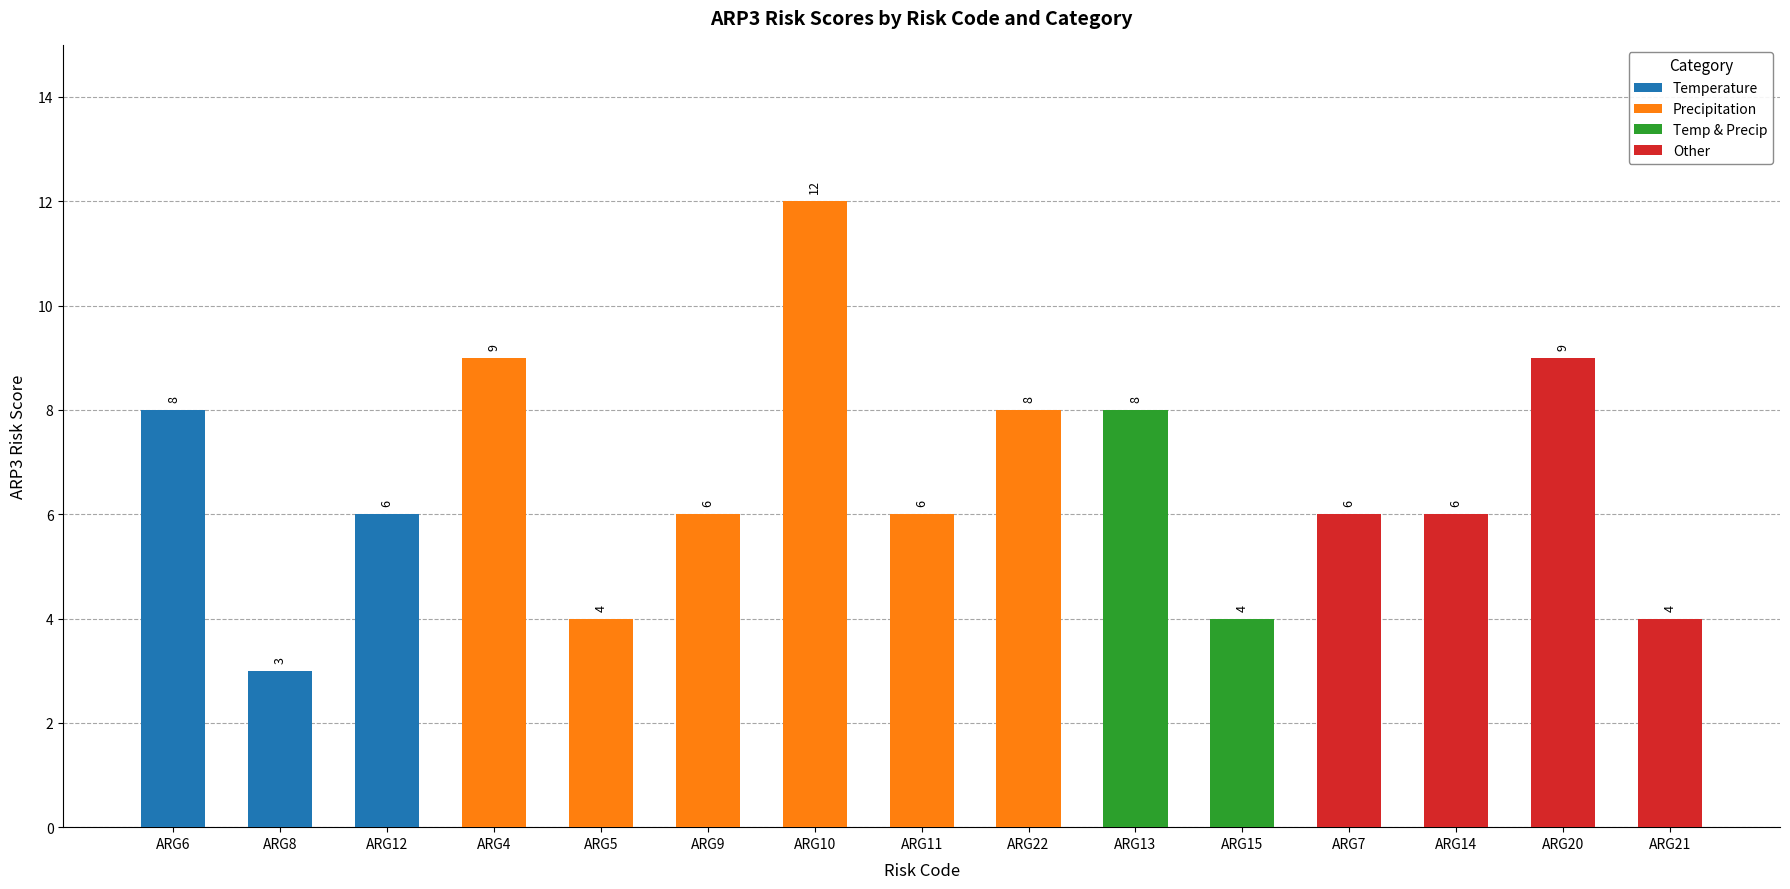

What is the value of the 9th bar from the left?

8